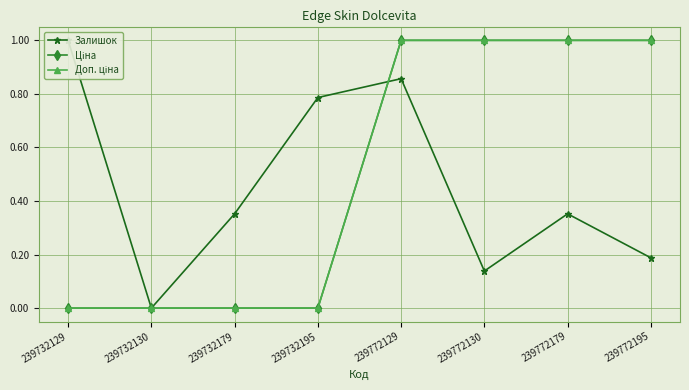

Is the value of Залишок at 239732195 greater than the value of Ціна at 239732179?

Yes